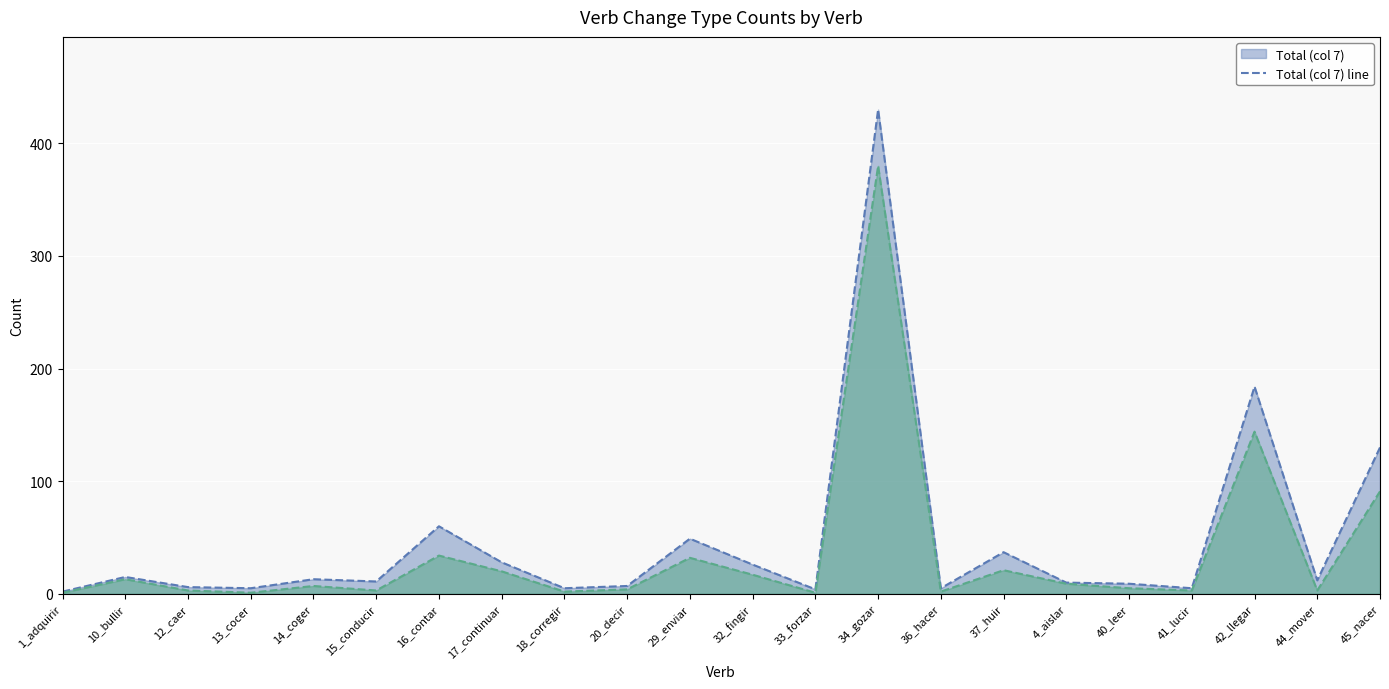

What is the total value across all series at 37_huir?

58